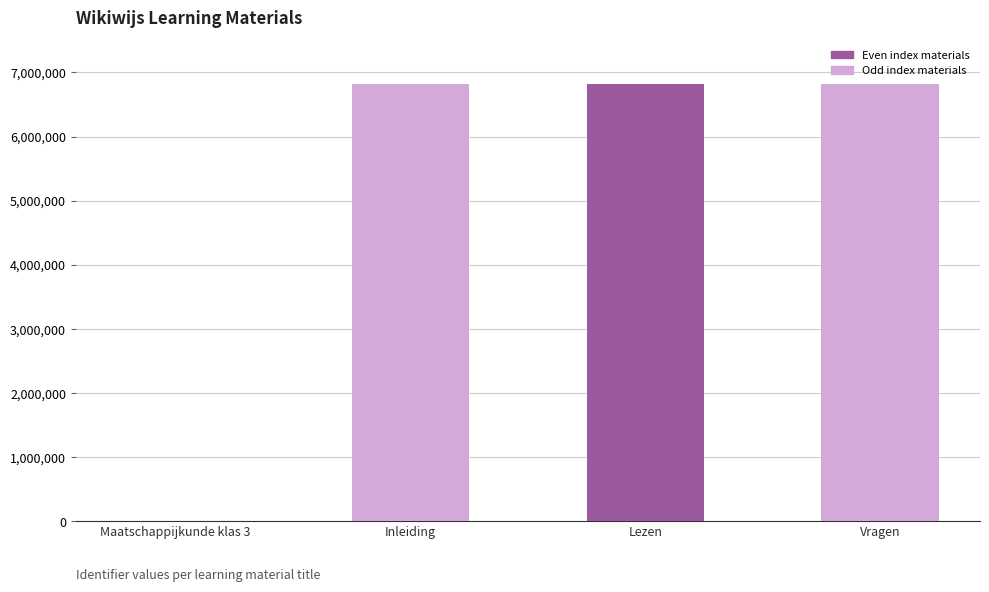

Is it true that the value at Inleiding is 6824459?

True